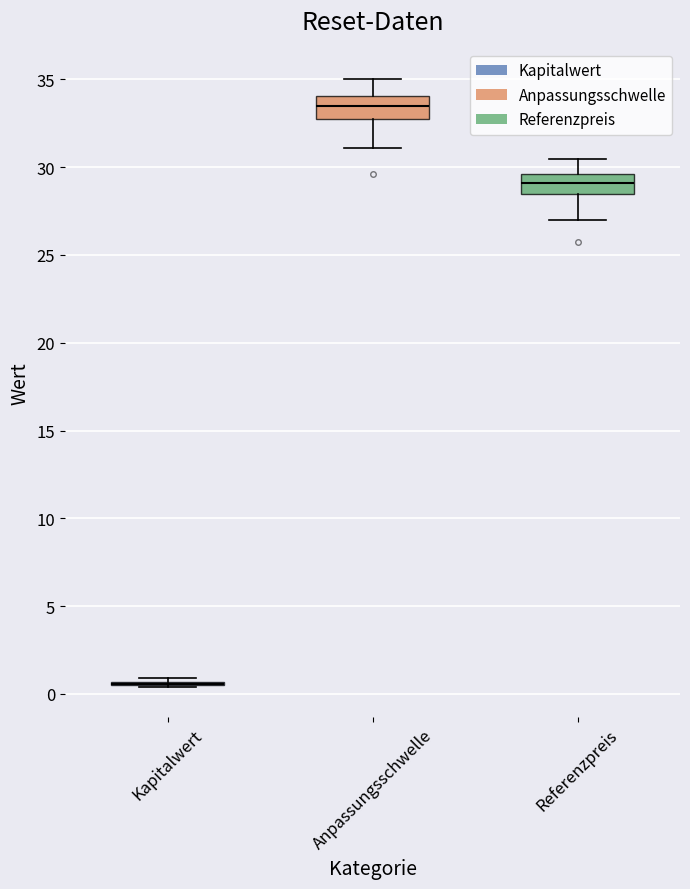

Reading left to right, read every box against the y-axis: the position of its median line, the range the box covers, and the ends of its whiskers. The values are not printed on the chart, so give them approximately, as read against the axis.

Kapitalwert: box collapsed to a line at 0.5, whiskers 0.5 to 1.0
Anpassungsschwelle: median 33.5, box 33.0 to 34.0, whiskers 31.0 to 35.0
Referenzpreis: median 29.0, box 28.5 to 29.5, whiskers 27.0 to 30.5